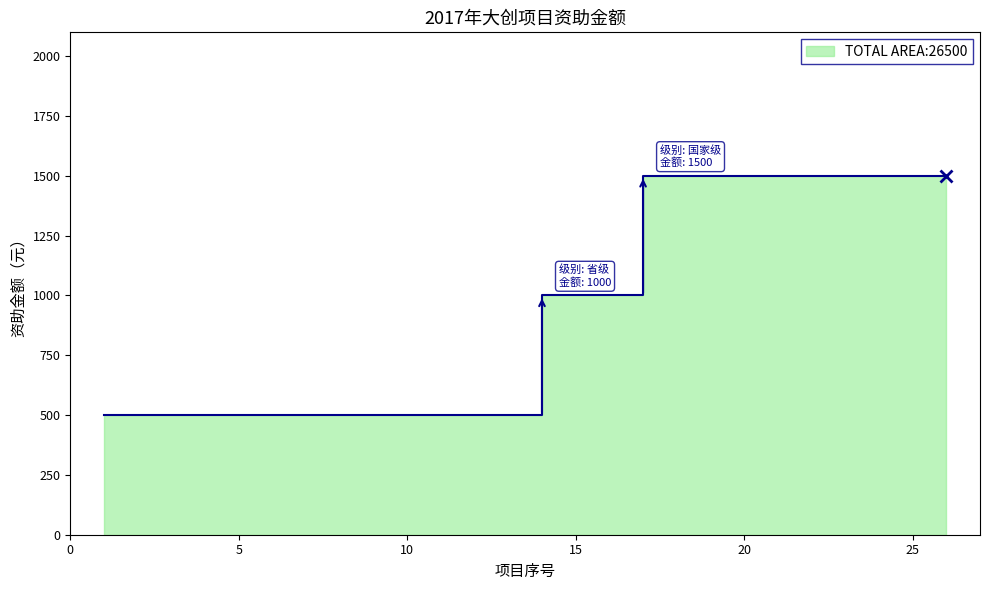

Reading left to right, list all the values displayed in this chart.

500	500	500	500	500	500	500	500	500	500	500	500	500	1000	1000	1000	1500	1500	1500	1500	1500	1500	1500	1500	1500	1500